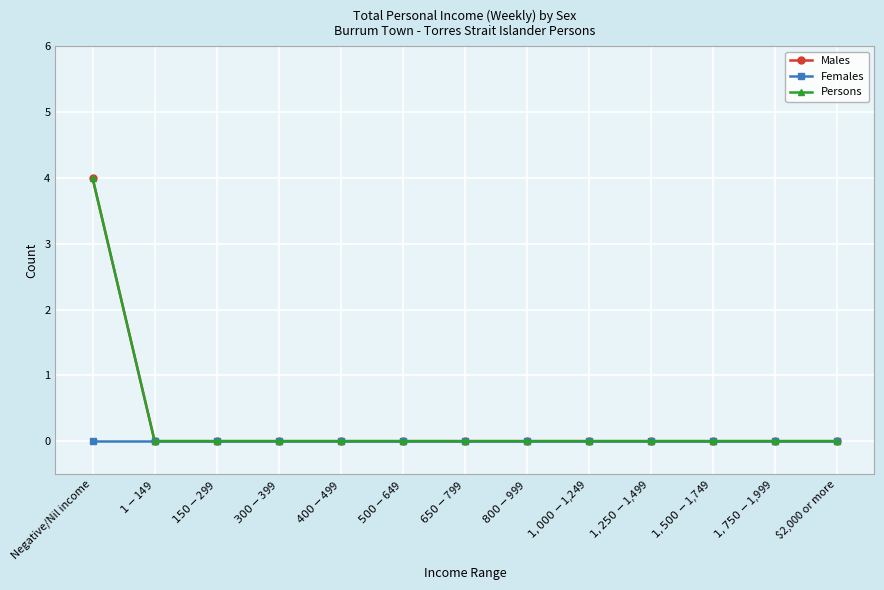

Rank the series at $400-$499 from highest to lowest value.

Males, Females, Persons